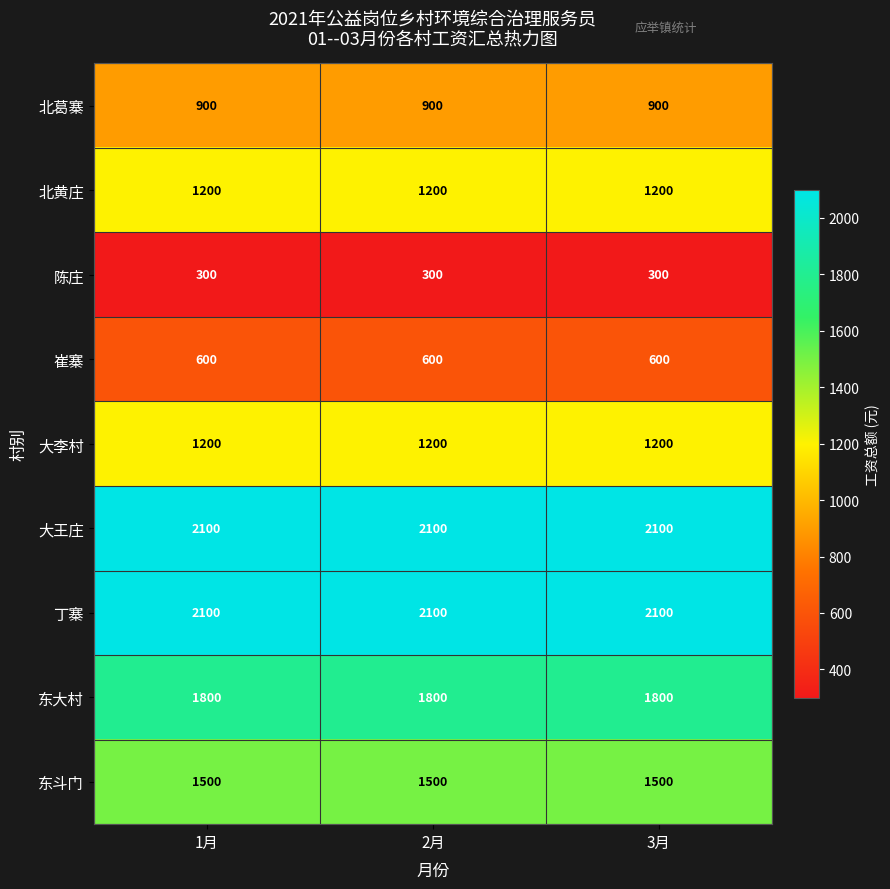

How many categories are shown in the chart?

3